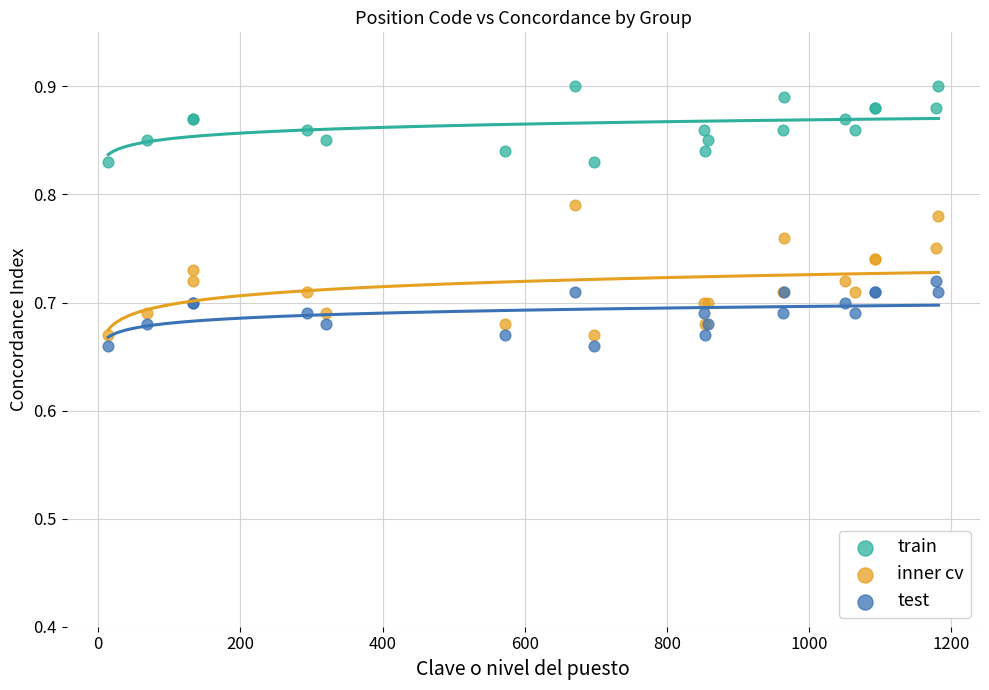

What are all the series names shown in the legend?

train, inner cv, test